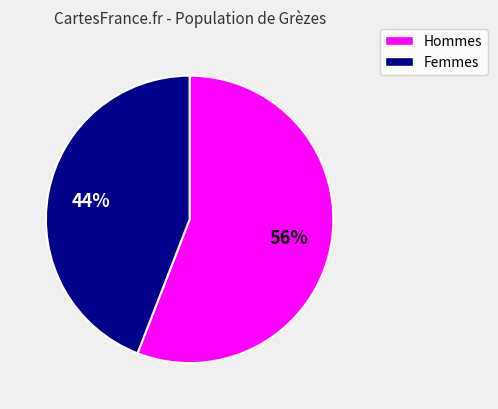

To the nearest percent, what is the difference between the largest and smallest slice percentages?

12%